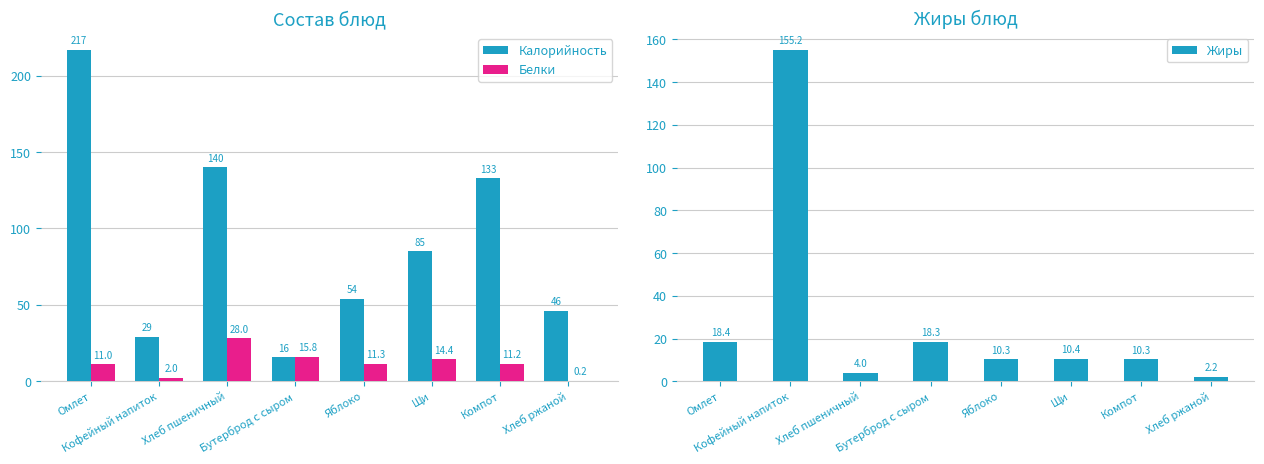

How many data points in Белки are less than 11?

2